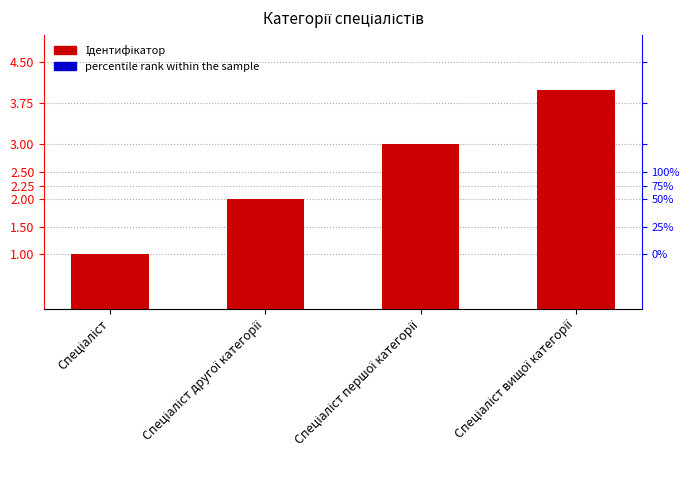

Where is the data nearest to the value 2?

Спеціаліст другої категорії